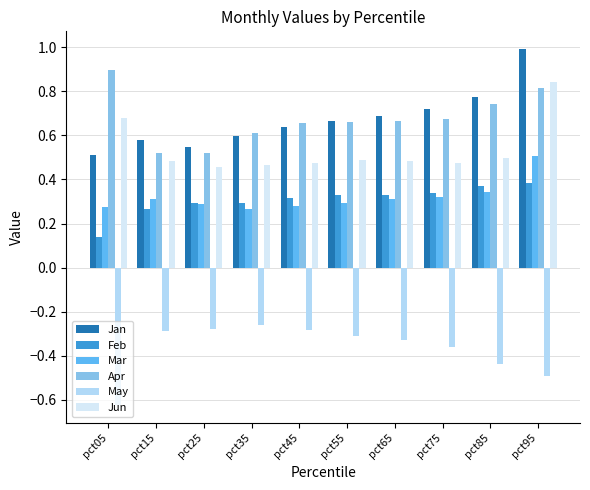

At which label does Jan reach its peak?

pct95